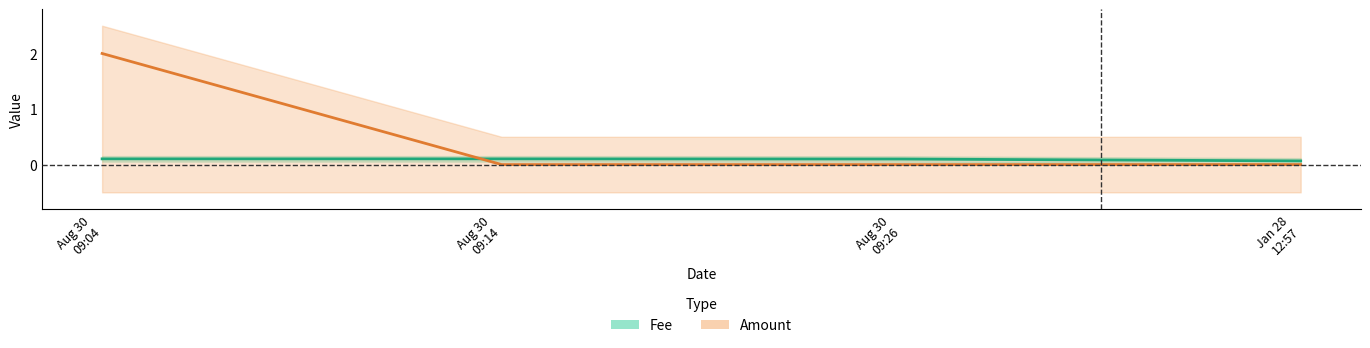

Which label corresponds to the smallest value in the chart?

Aug 30 09:14